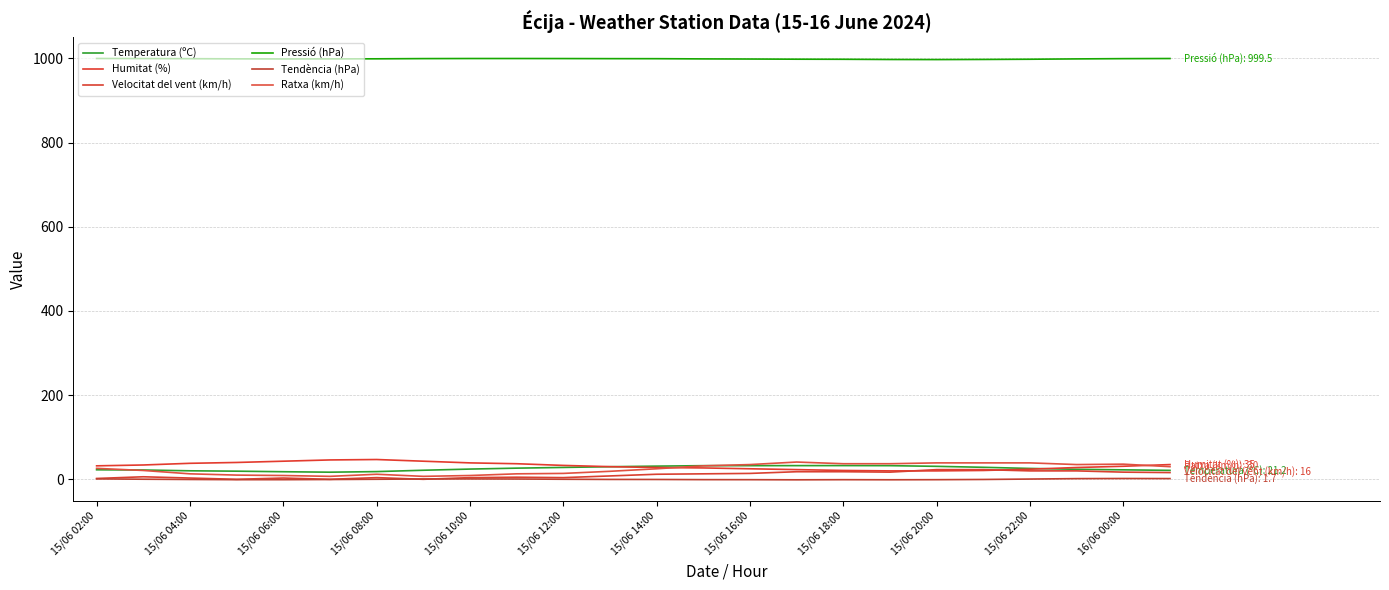

What is the difference between the maximum and minimum values in the Humitat (%) series?

27.0